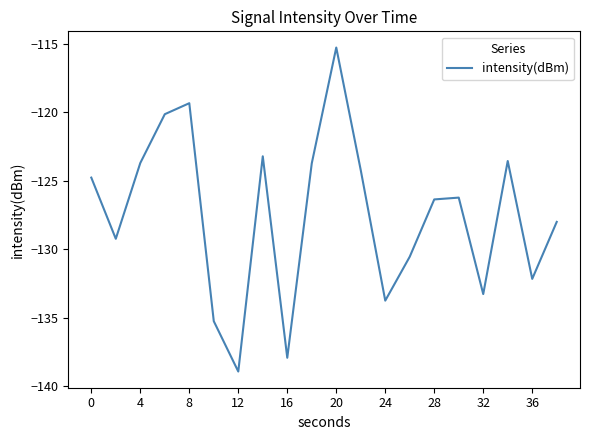

Does the chart have visible grid lines?

No